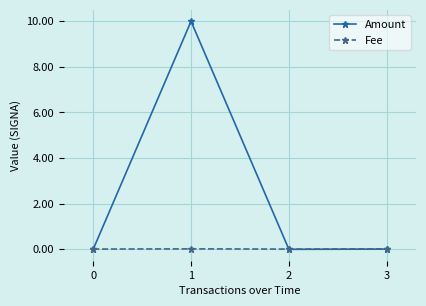

Rank the series by their average value, from lowest to highest.

Fee, Amount